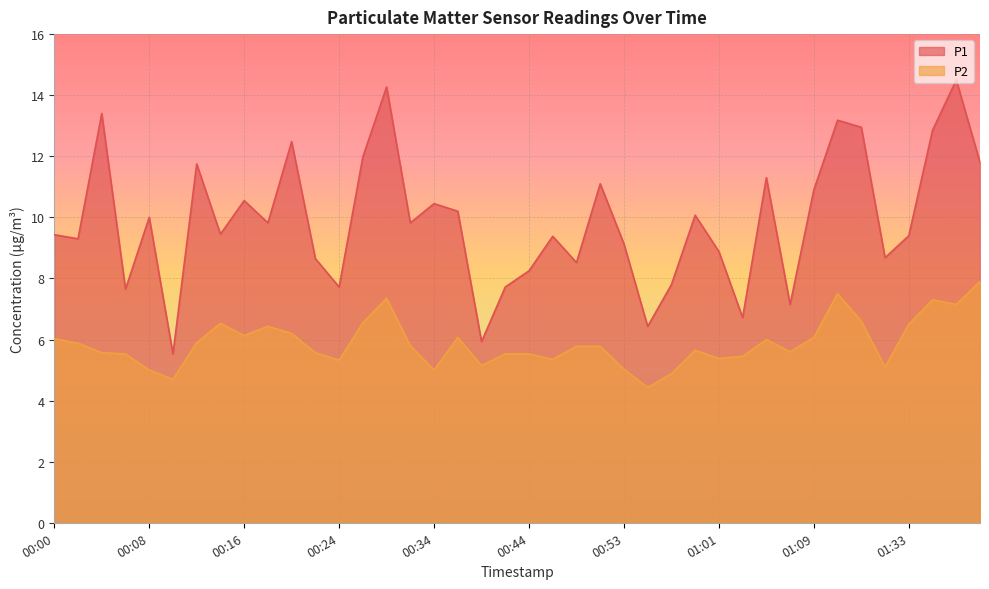

Is it true that P2 equals 1.5 at 00:36?

False